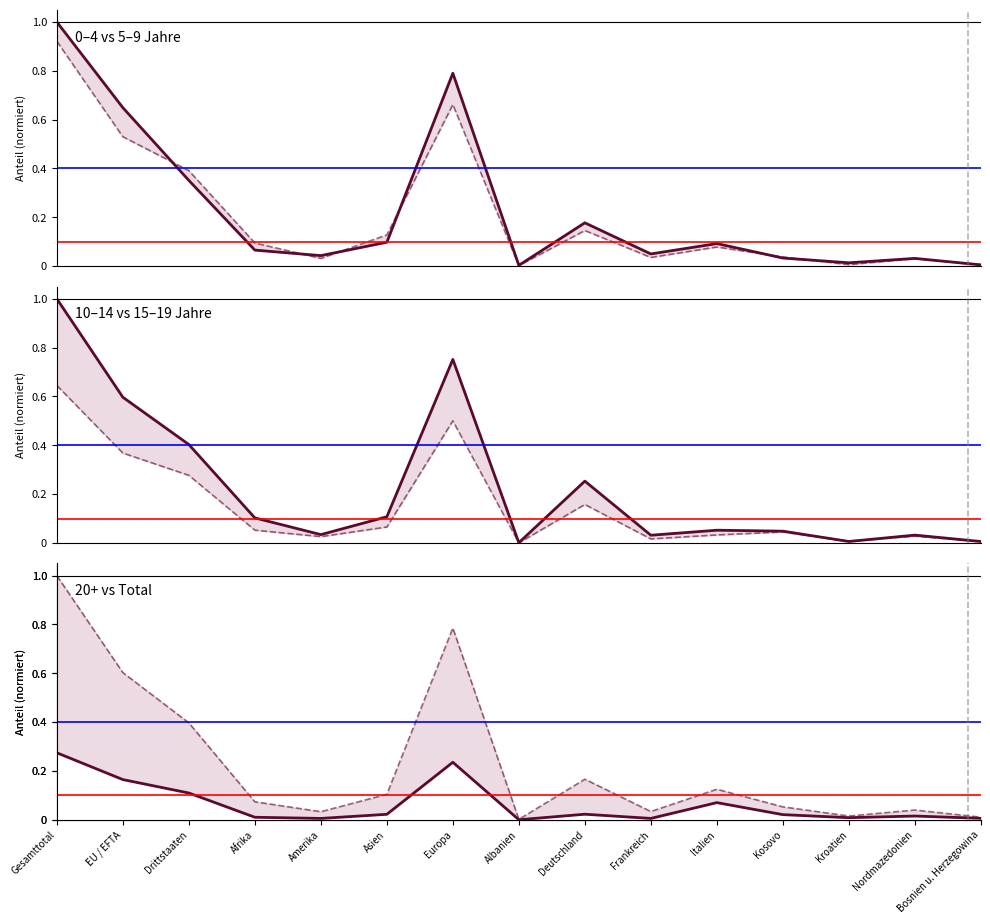

How many times do 20+ Jahre (Total) and 5 bis 9 Jahre (Total) cross each other?

2